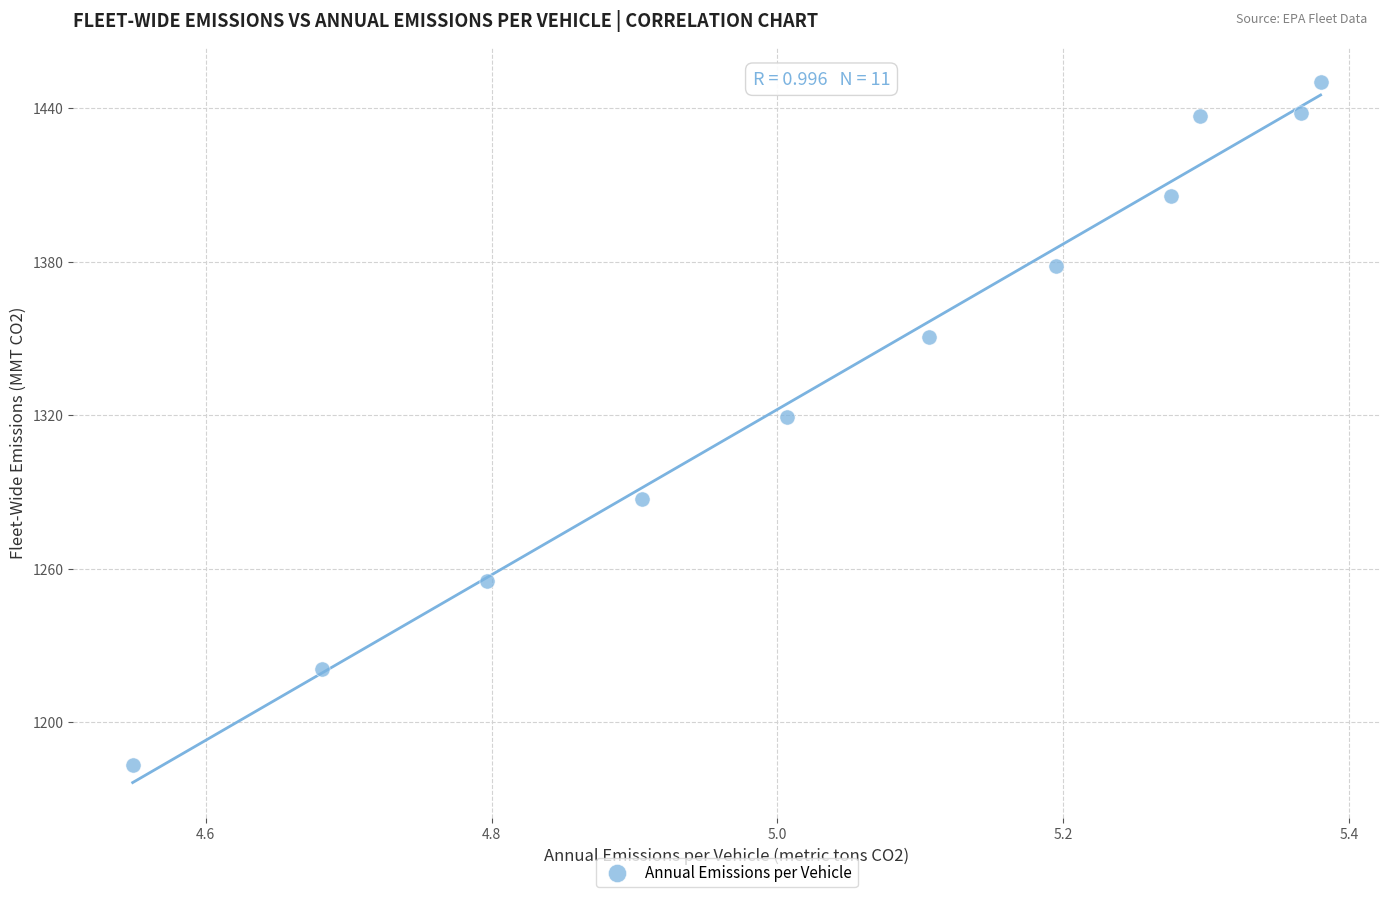

What is the range of Y values (max minus min)?

266.8